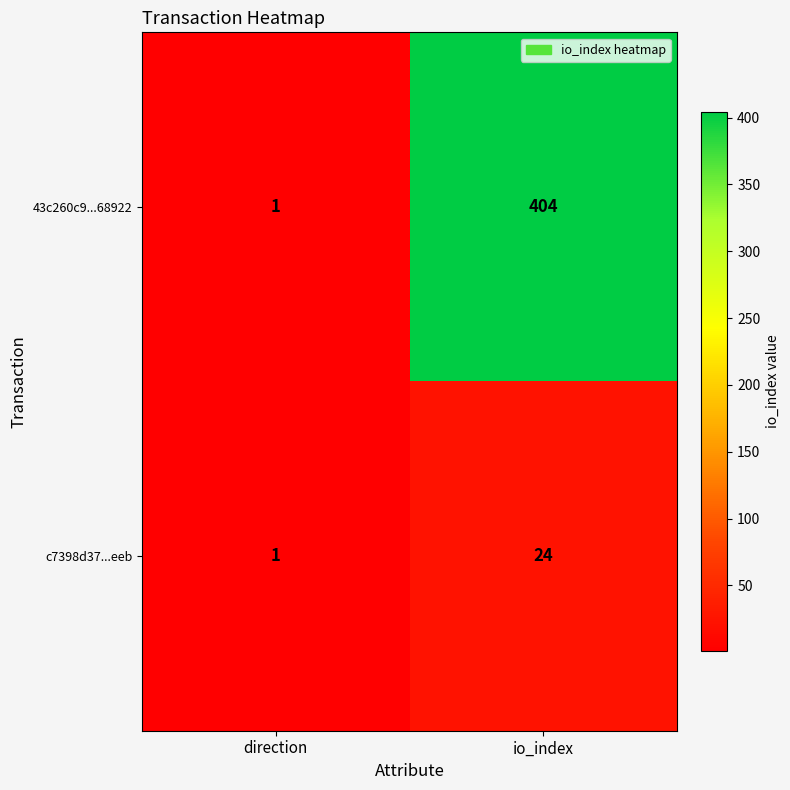

What is the approximate value of 43c260c9...68922 at io_index, to the nearest 10?

400